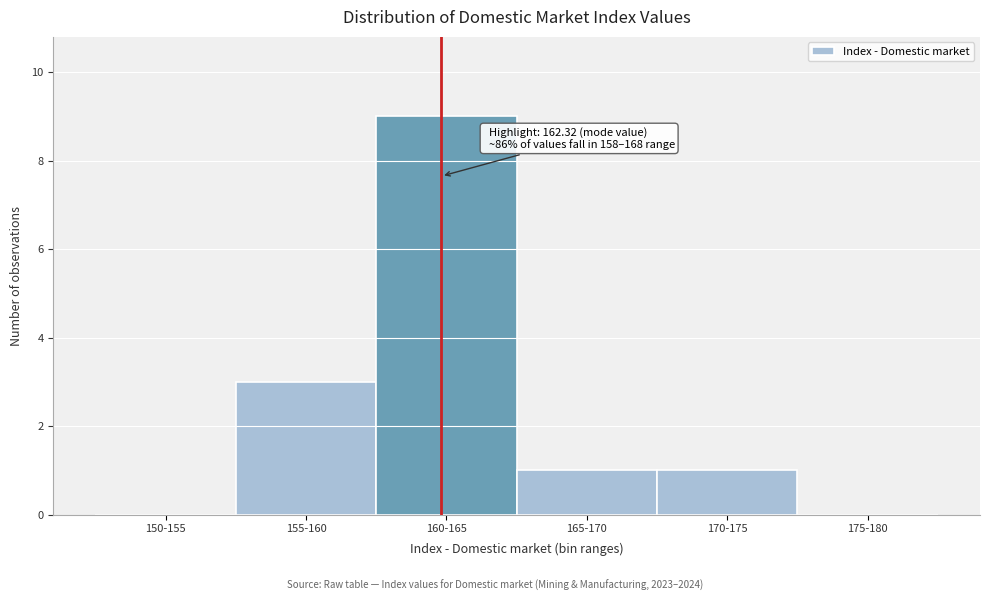

Reading left to right, transcribe all the data shown in this chart.

150-155=0	155-160=3	160-165=9	165-170=1	170-175=1	175-180=0